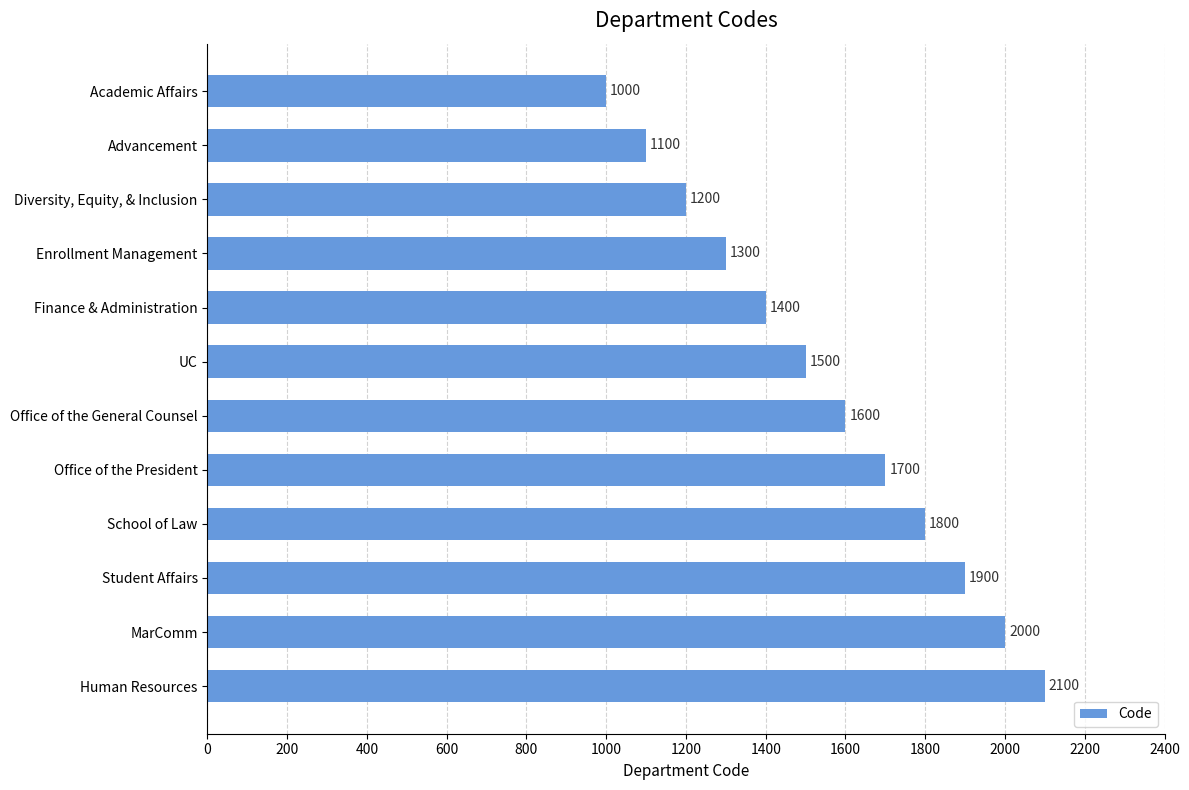

How many data points does each series have?

12